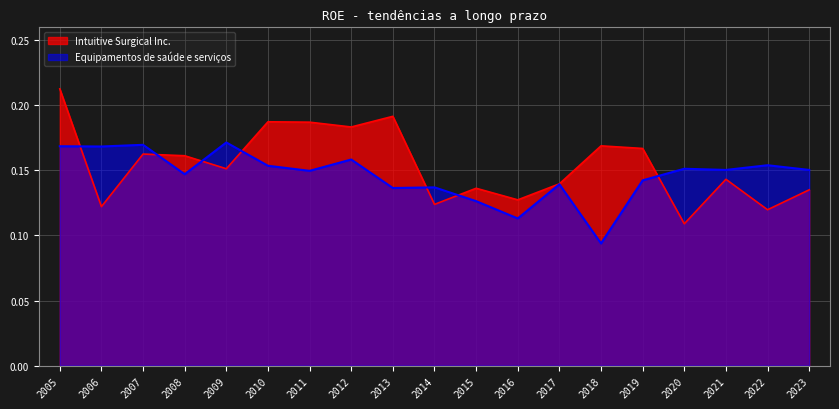

What is the minimum value shown in the chart?

0.1